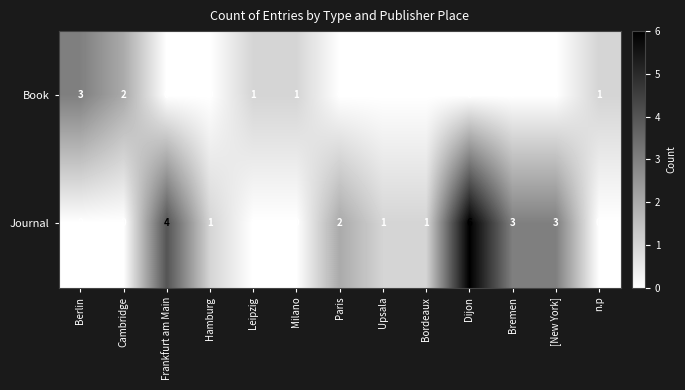

Is the value of Journal at Frankfurt am Main greater than the value of Book at Paris?

Yes